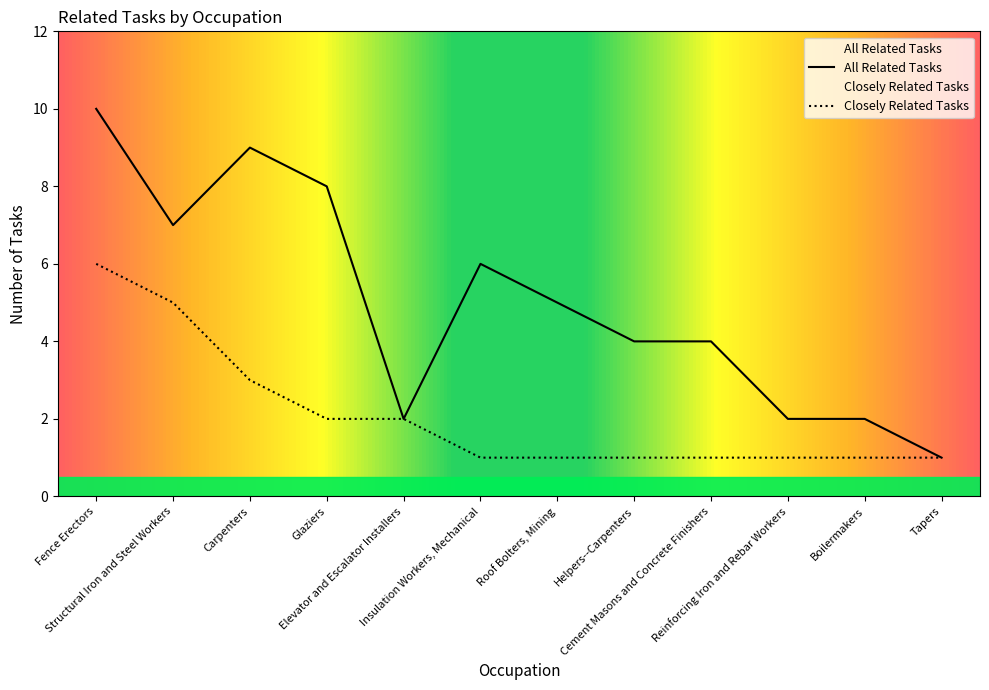

What is the approximate value at Helpers--Carpenters?

4